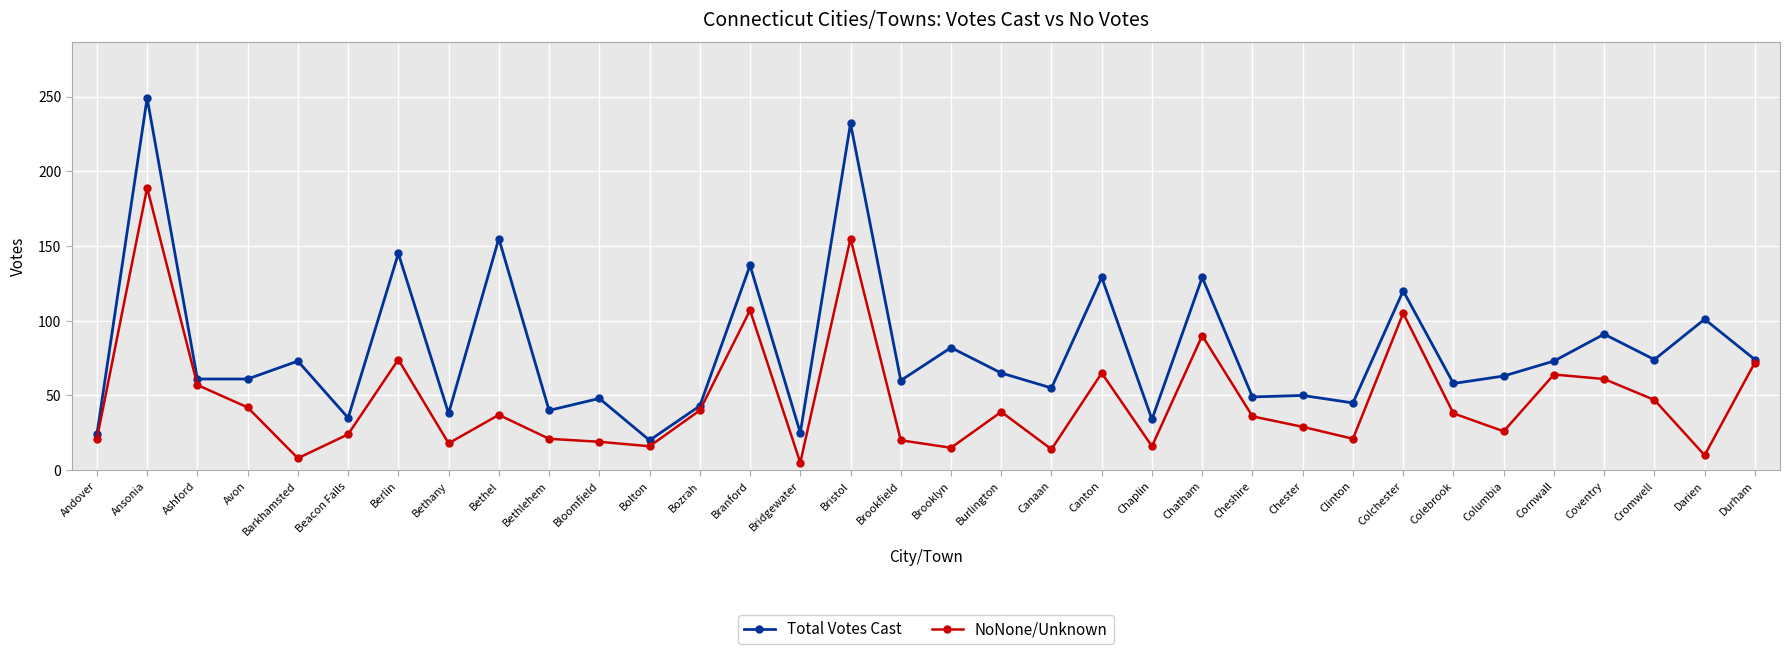

True or false: Total Votes Cast has more than 1 interior local peaks.

True